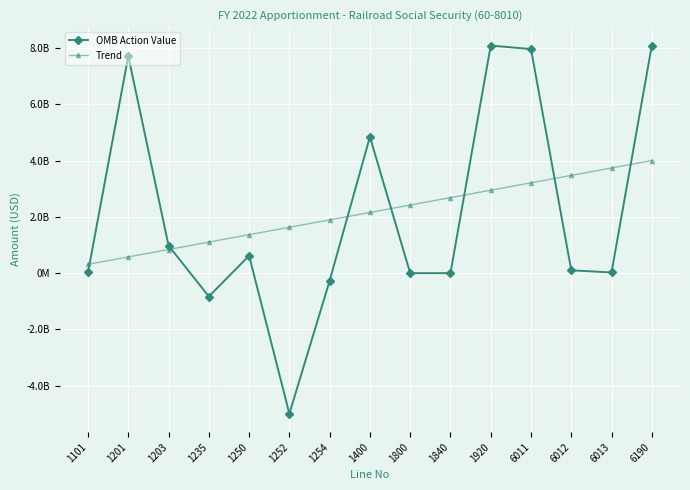

What are all the series names shown in the legend?

OMB Action Value, Trend